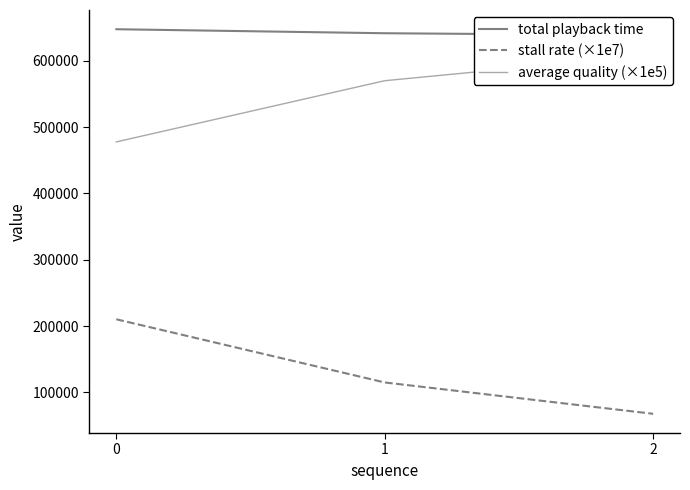

What is the smallest value displayed?

67510.6